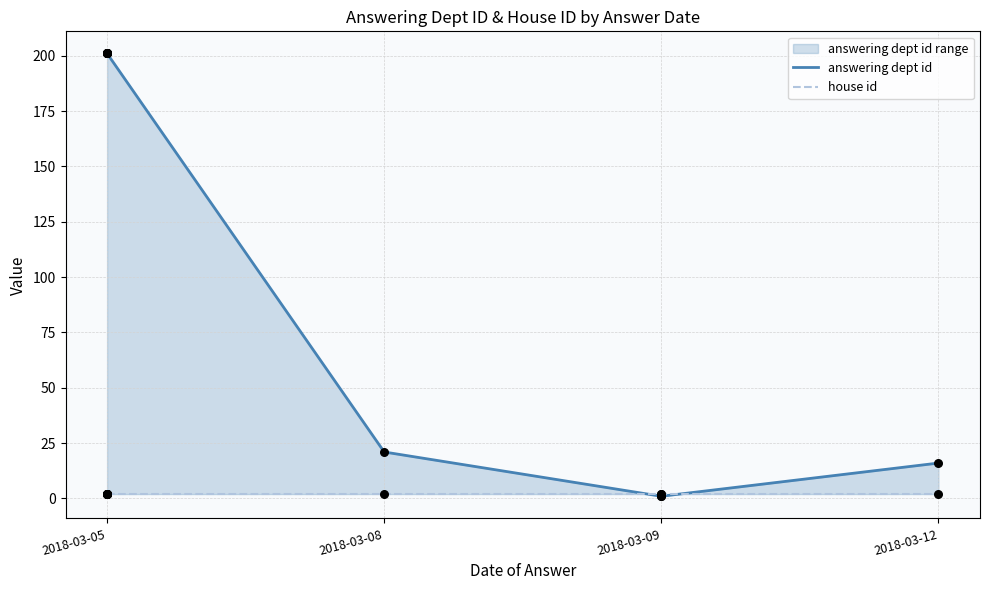

Which series contains the highest Y value?

answering dept id